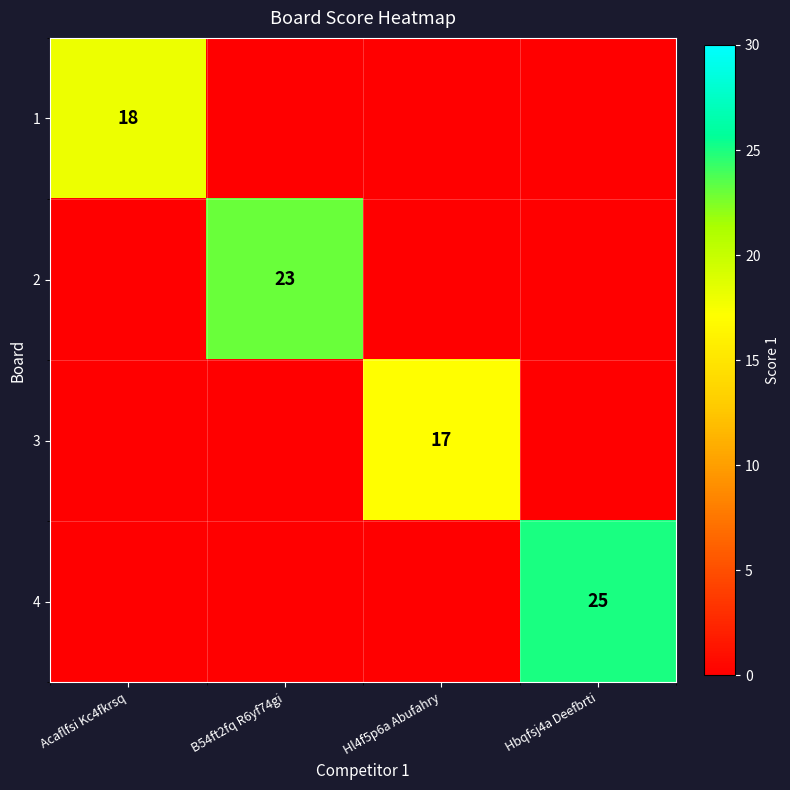

The value of 3 at Hl4f5p6a Abufahry is 8. True or false?

False